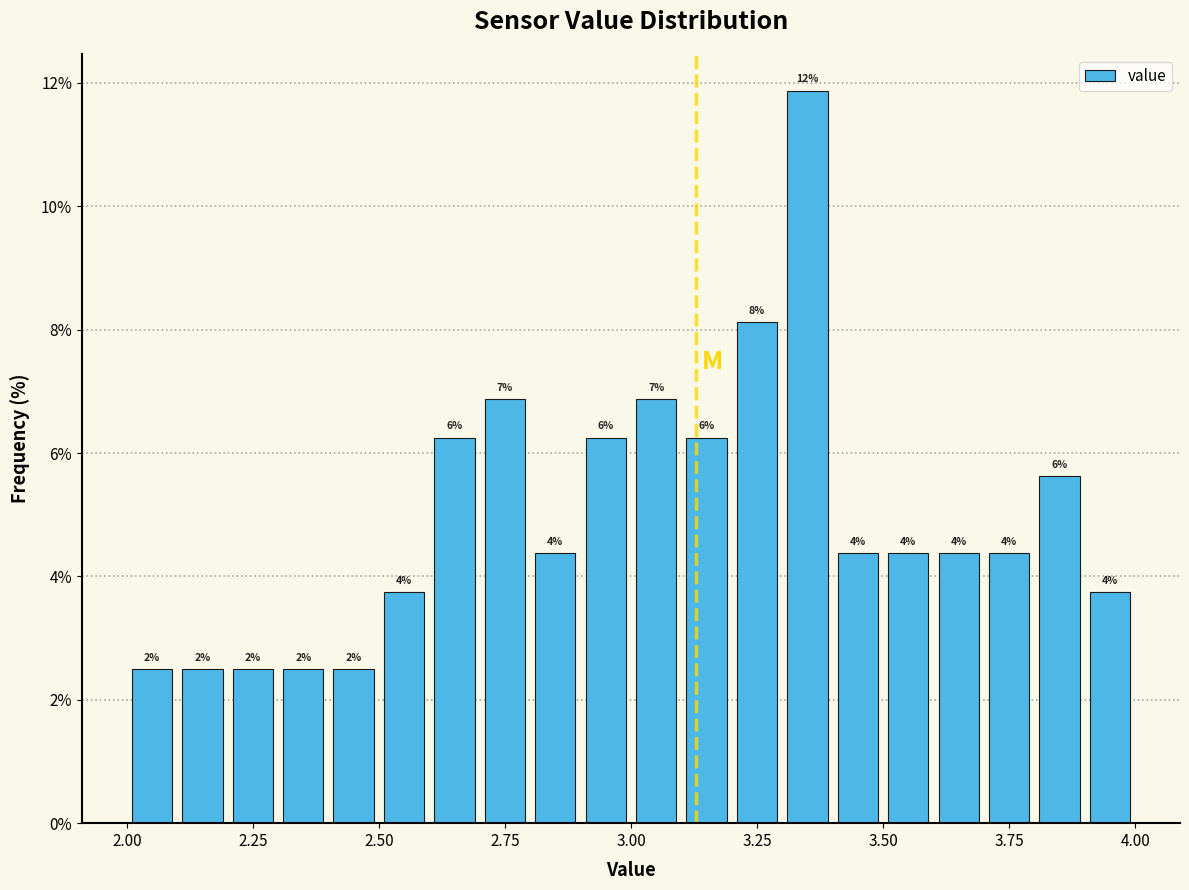

Around what value on the x-axis is the tallest bar? Give the approximate position of its centre, as read against the axis.

3.35